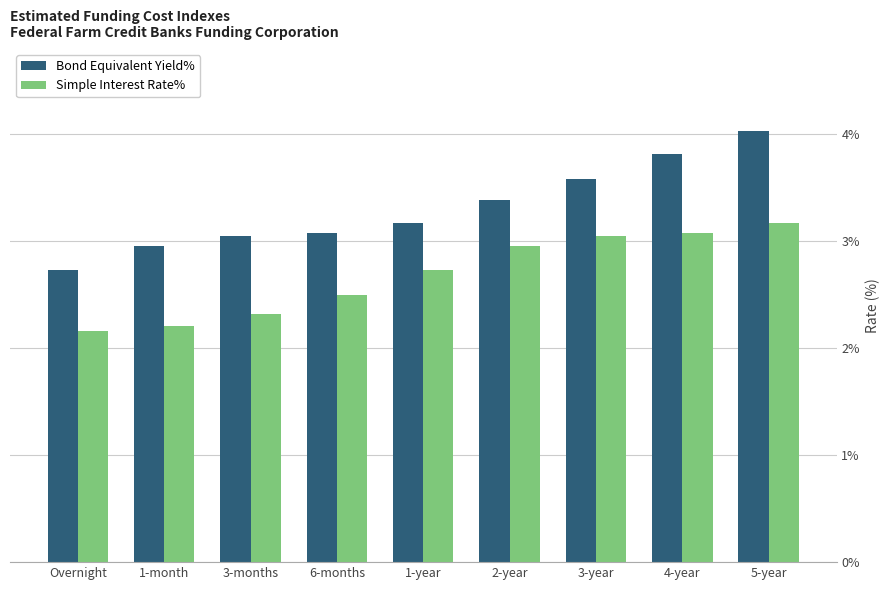

The value of Bond Equivalent Yield% at 1-year is 3.2. True or false?

True